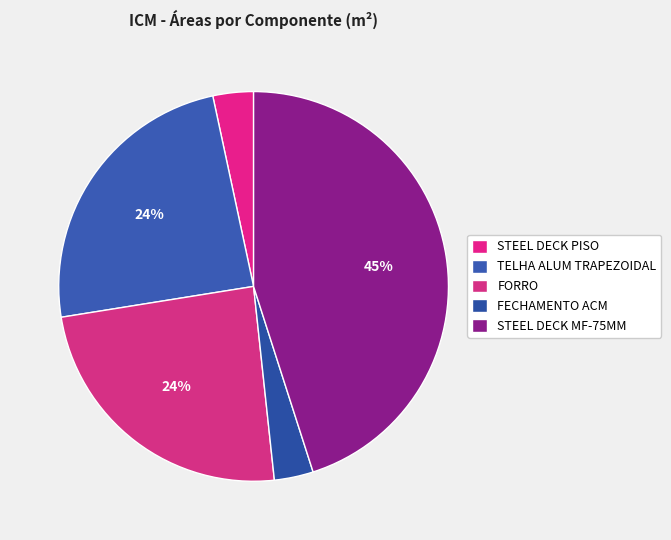

To the nearest percent, what is the combined percentage of TELHA ALUM TRAPEZOIDAL and FORRO?

48%